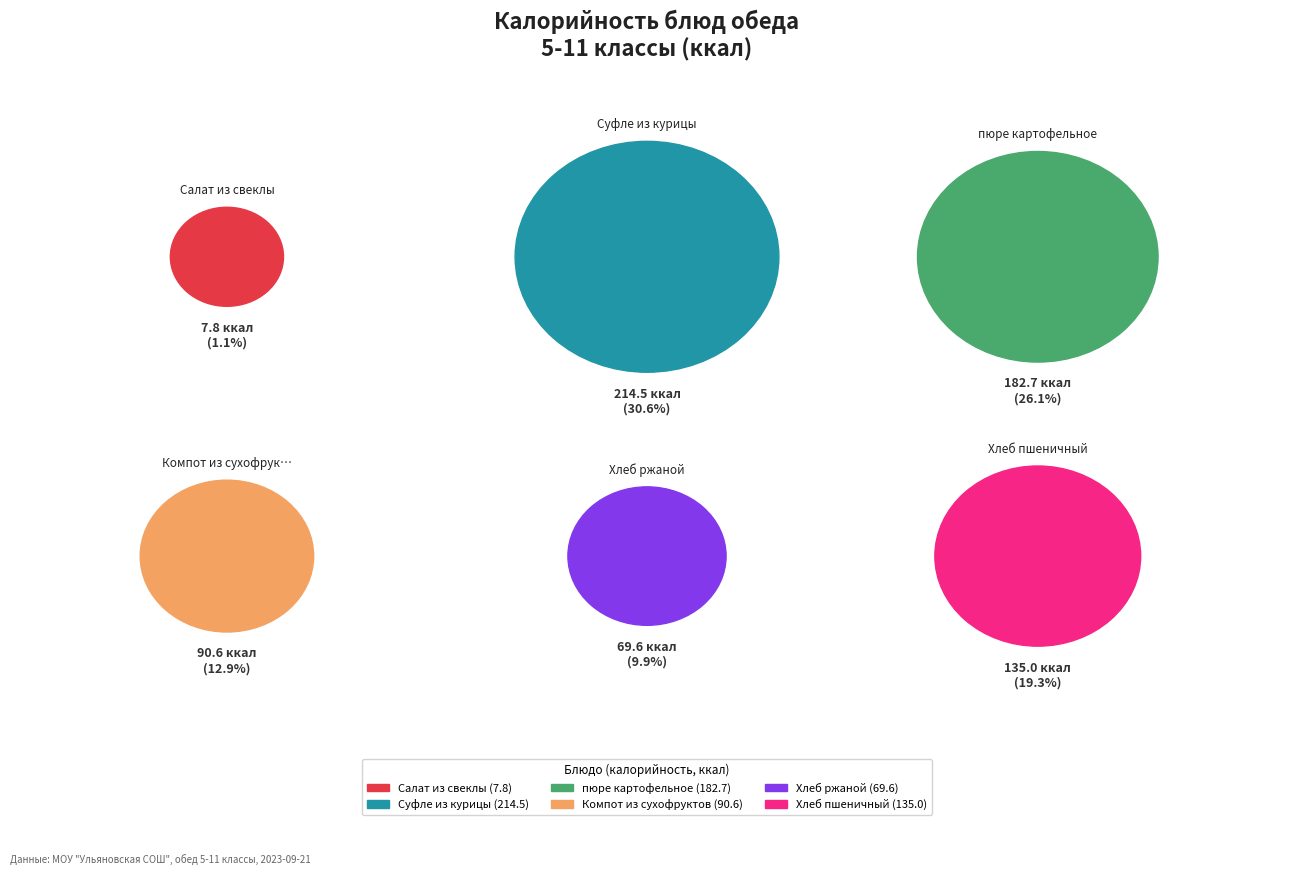

Rank the categories by value from lowest to highest.

Салат из свеклы, Хлеб ржаной, Компот из сухофруктов, Хлеб пшеничный, пюре картофельное, Суфле из курицы